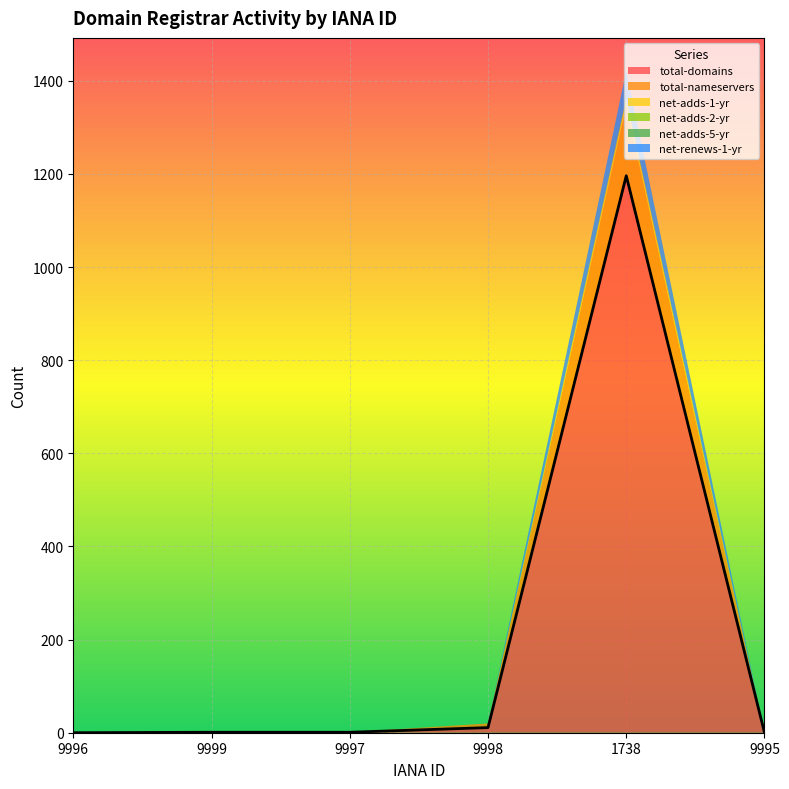

Does the chart display data point markers on the line(s)?

No